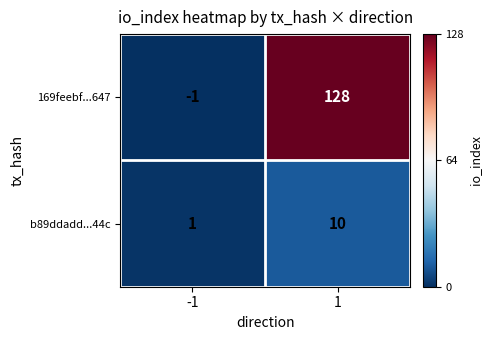

True or false: b89ddadd...44c has a value of 1 at -1.

True